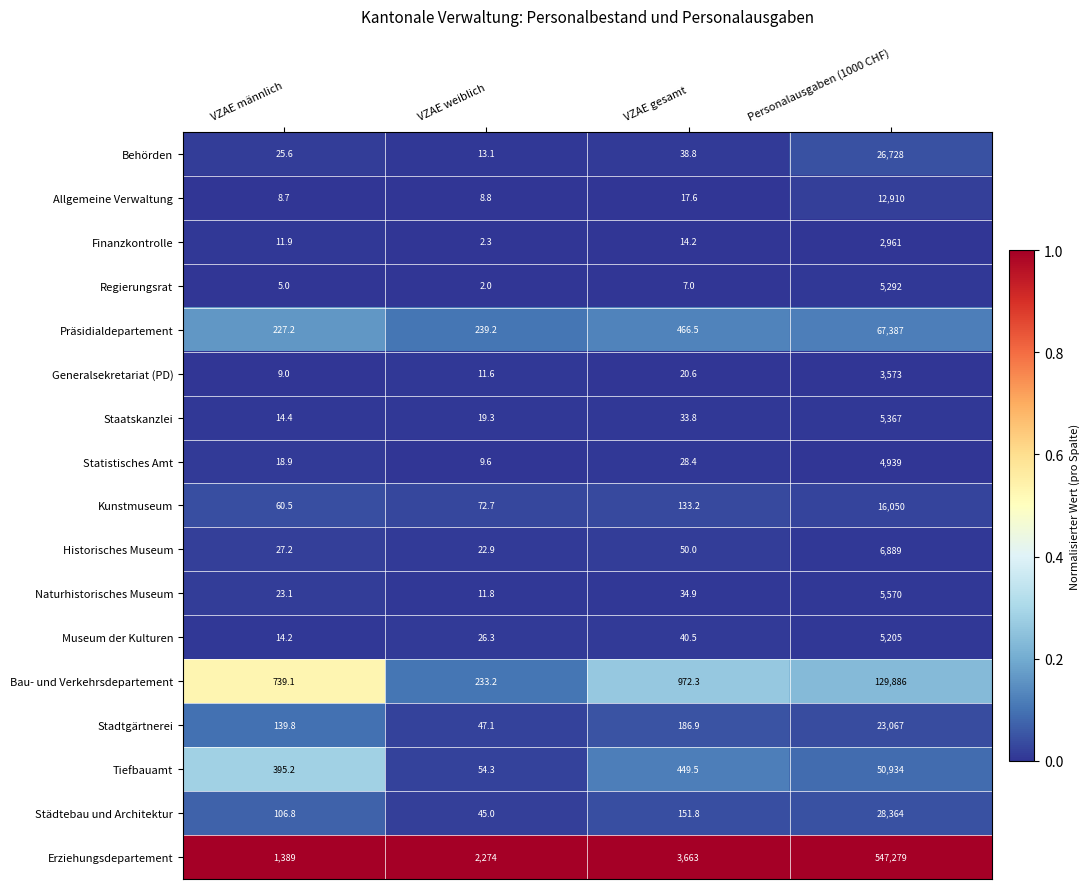

At VZAE weiblich, list the series in order from largest to smallest.

Erziehungsdepartement, Präsidialdepartement, Bau- und Verkehrsdepartement, Kunstmuseum, Tiefbauamt, Stadtgärtnerei, Städtebau und Architektur, Museum der Kulturen, Historisches Museum, Staatskanzlei, Behörden, Naturhistorisches Museum, Generalsekretariat (PD), Statistisches Amt, Allgemeine Verwaltung, Finanzkontrolle, Regierungsrat